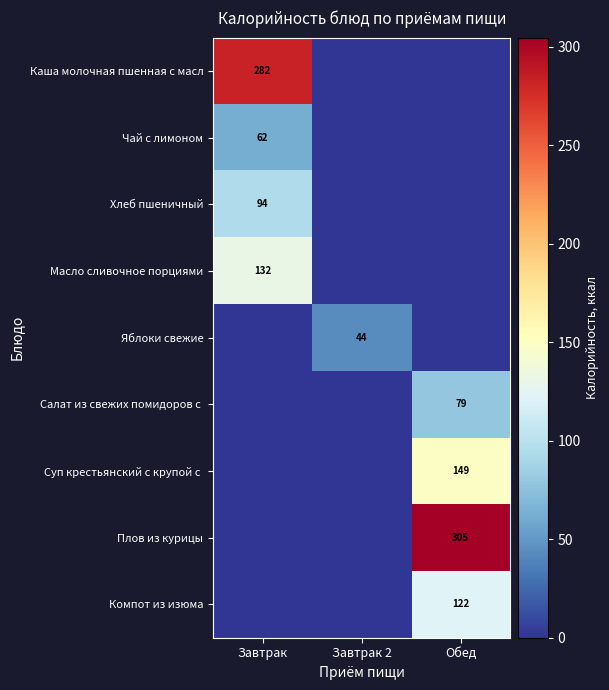

Is it true that Каша молочная пшенная с масл equals 439 at Завтрак?

False